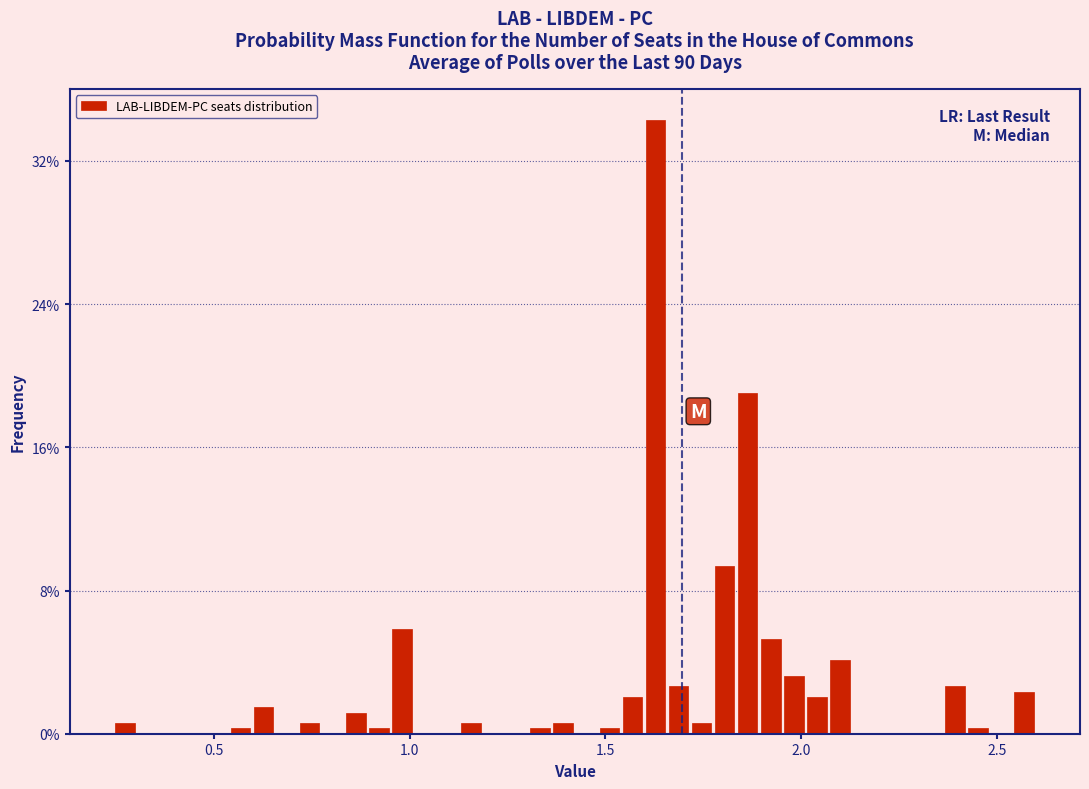

Around what value on the x-axis is the tallest bar? Give the approximate position of its centre, as read against the axis.

1.65